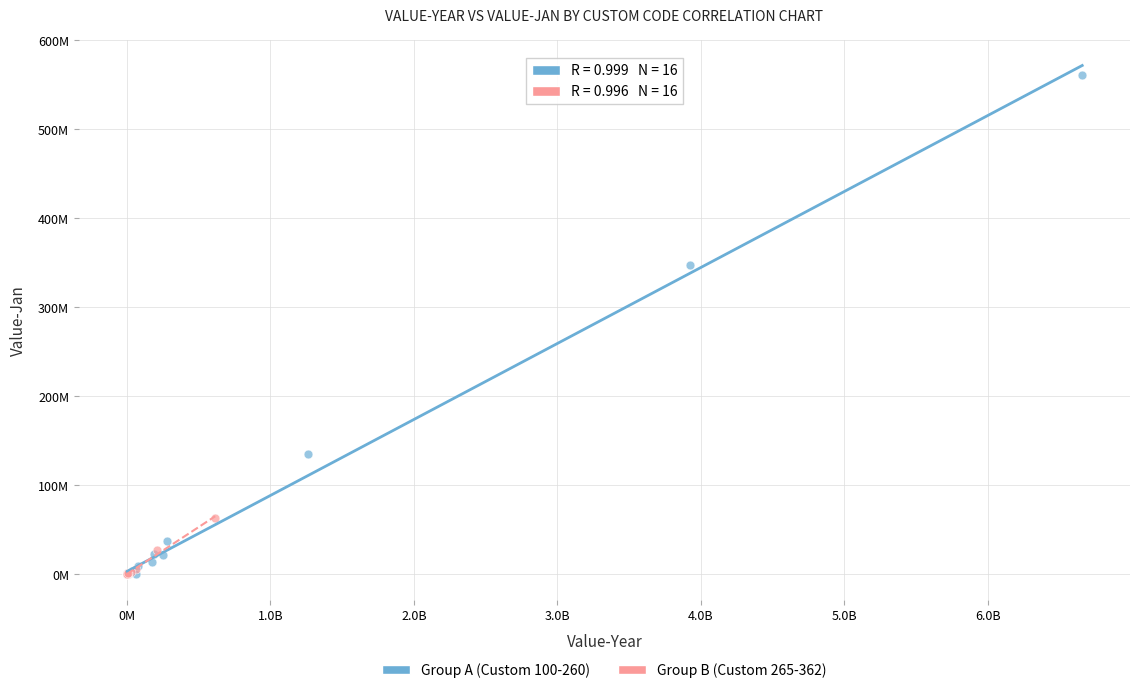

What are all the series names shown in the legend?

Group A (Custom 100-260), Group B (Custom 265-362)